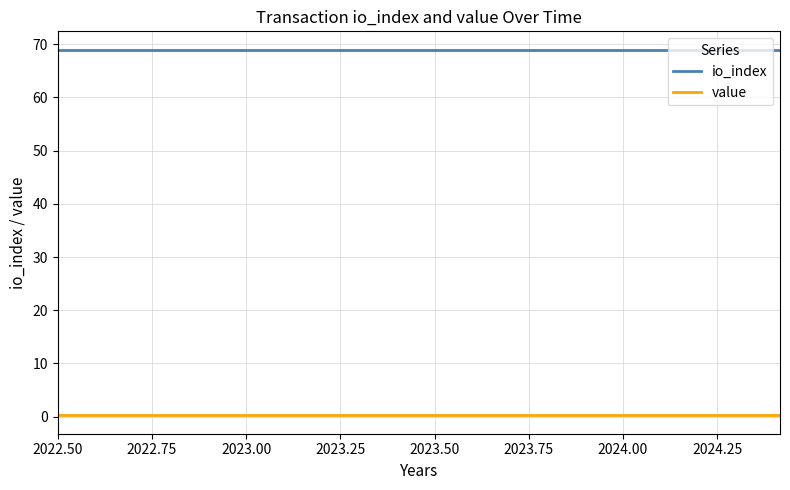

Which series has the largest total across all categories?

io_index